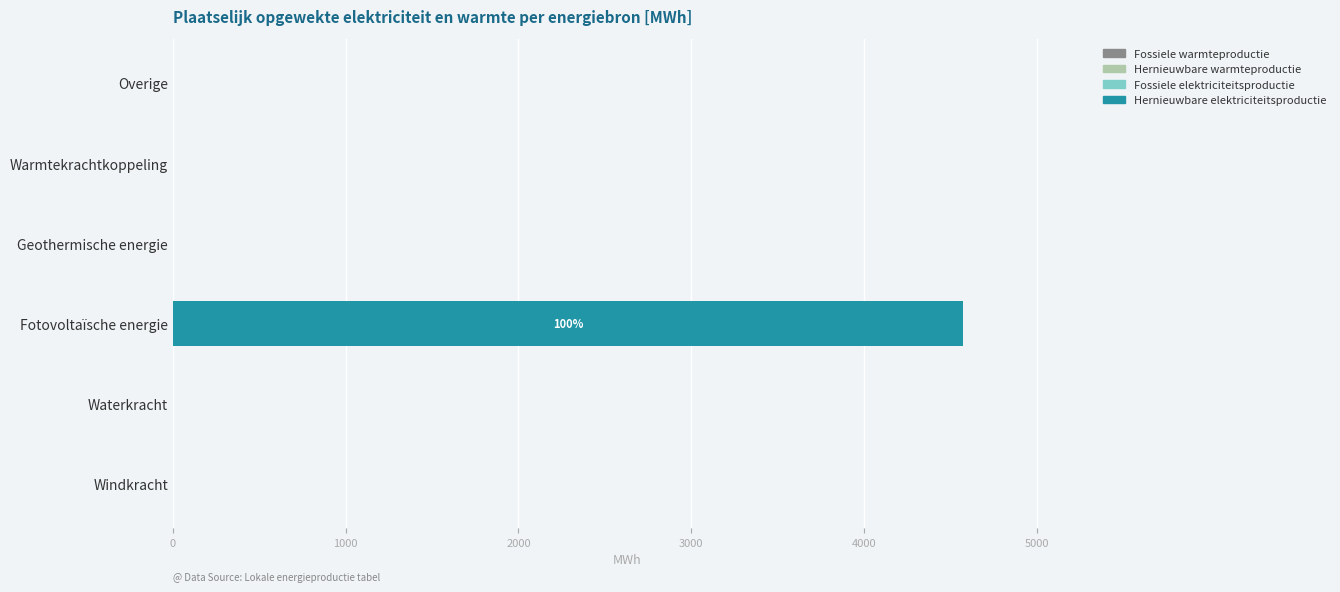

True or false: the data shows -2284.7 at Windkracht.

False